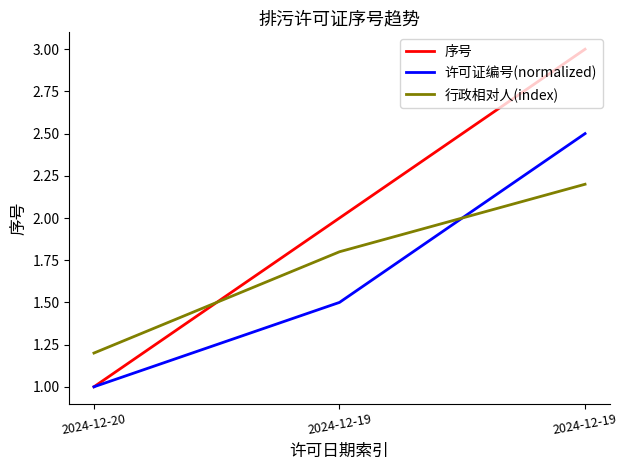

How many series are shown in this chart?

3